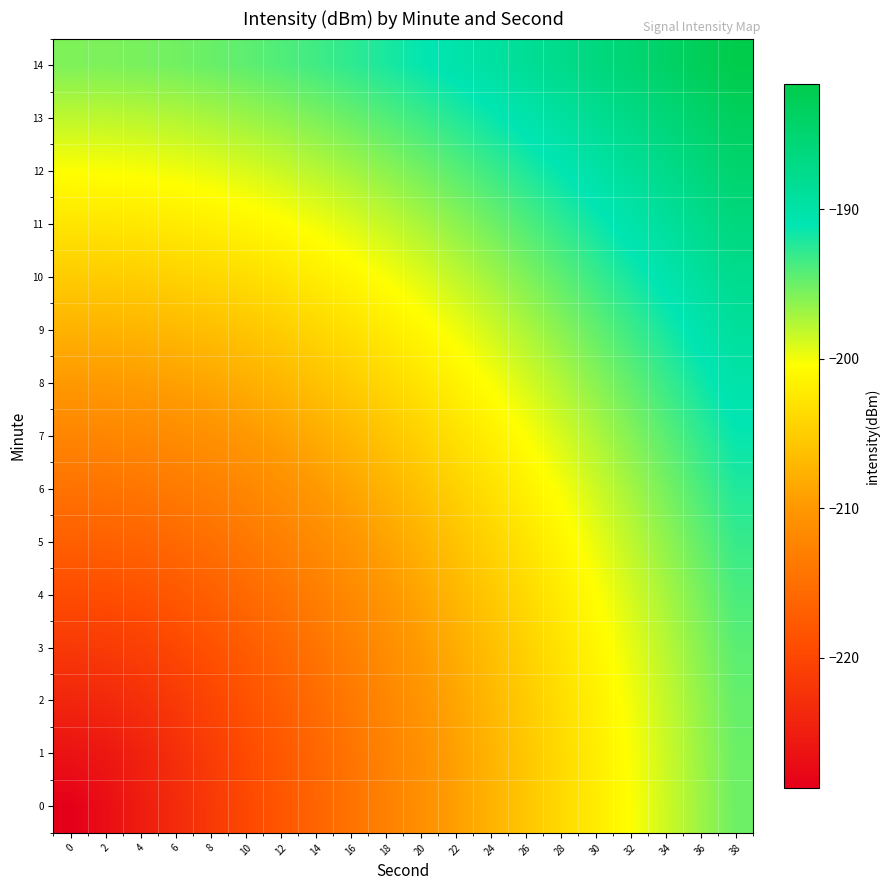

How many categories are shown in the chart?

20